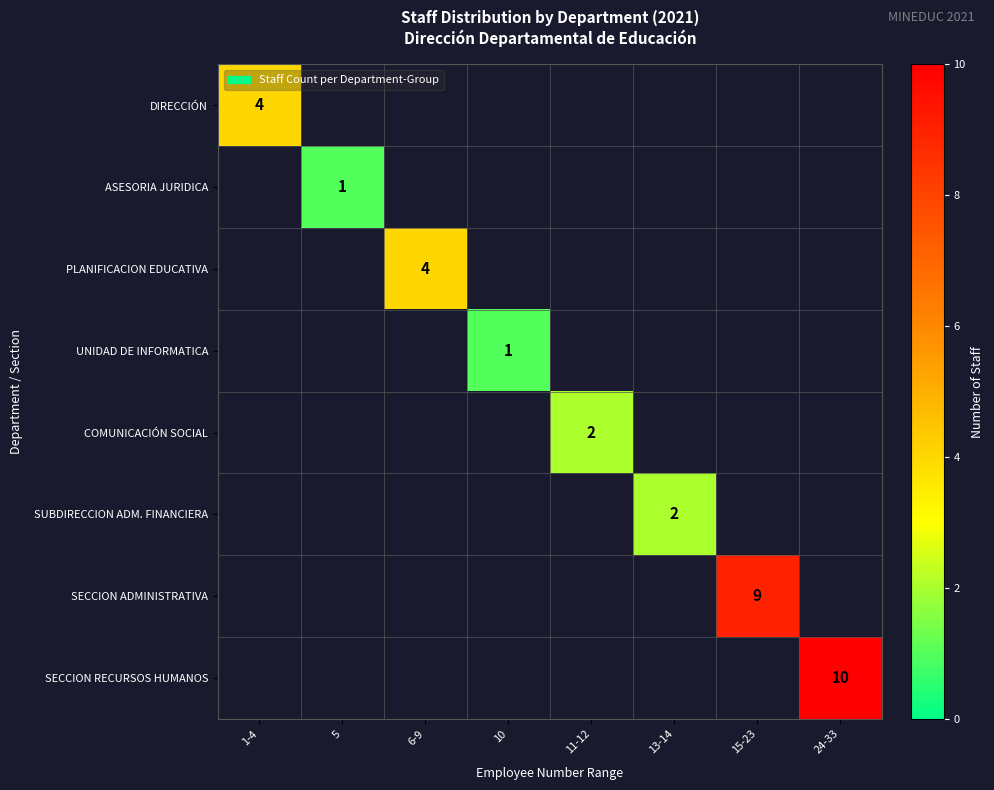

The value of SECCION RECURSOS HUMANOS at 24-33 is 6. True or false?

False